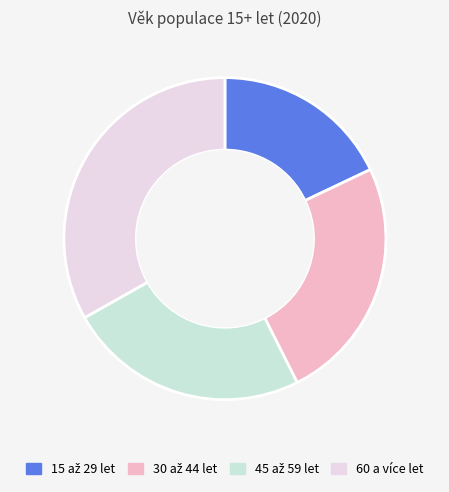

How many segments does this pie chart have?

4